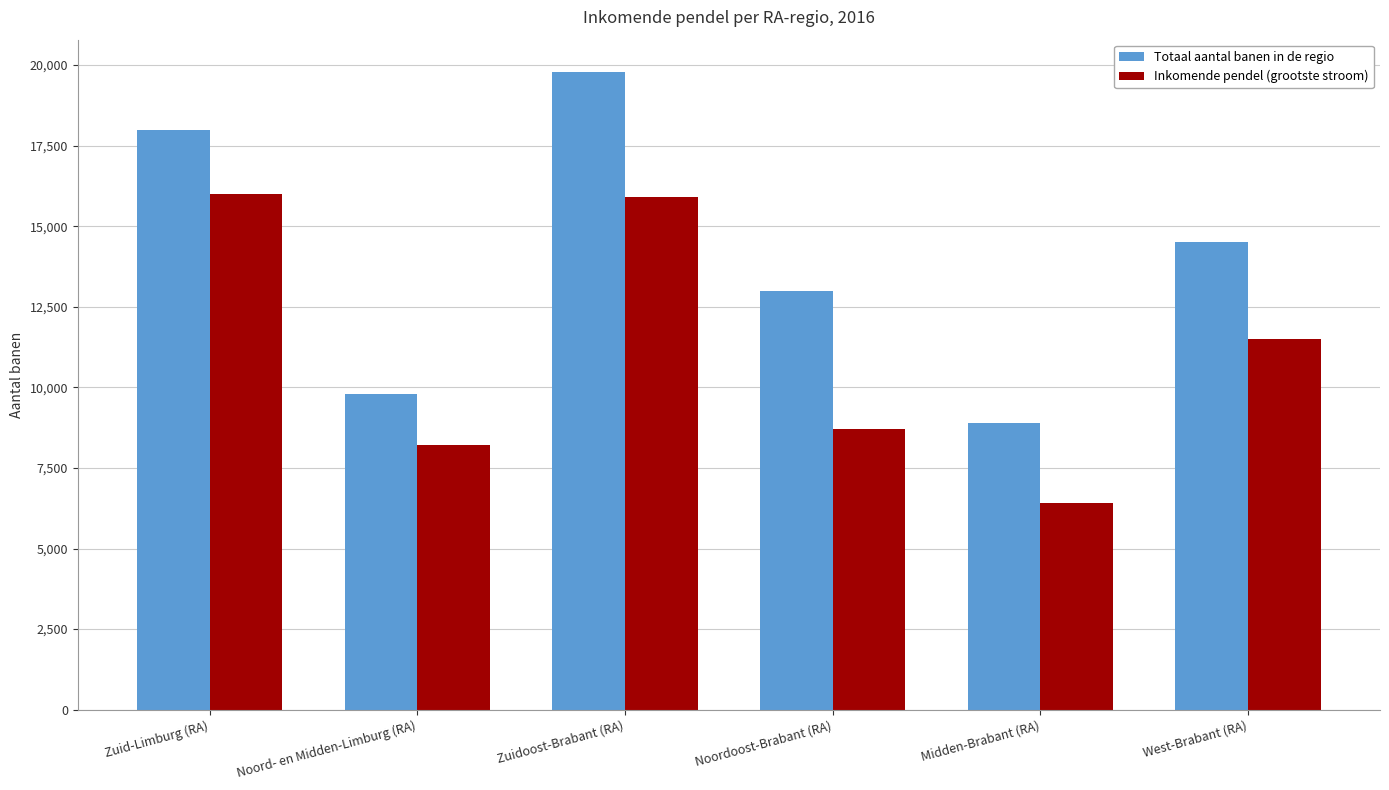

Which category has the lowest value across all series?

Midden-Brabant (RA)